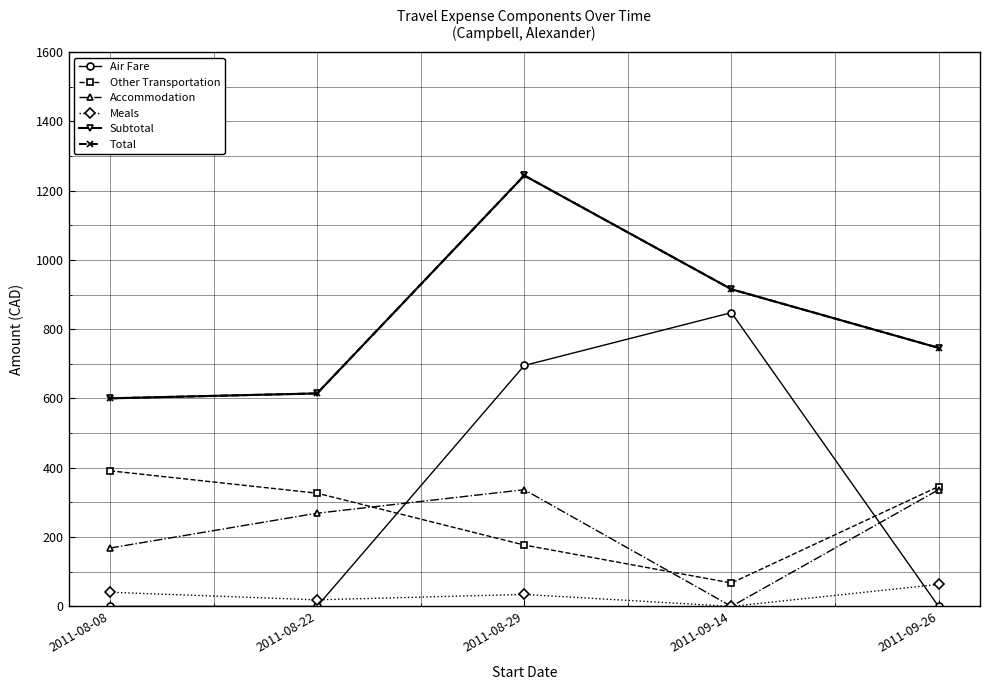

Does the chart have visible grid lines?

Yes